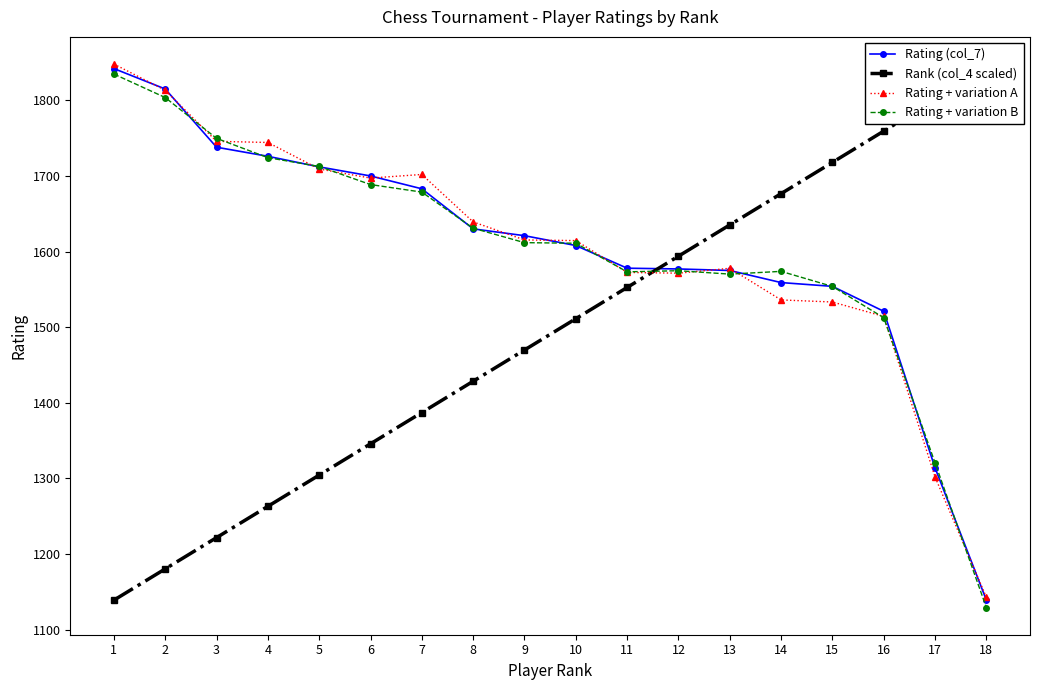

List the series in order of their peak value, highest first.

Rating + variation A, Rating (col_7), Rank (col_4 scaled), Rating + variation B